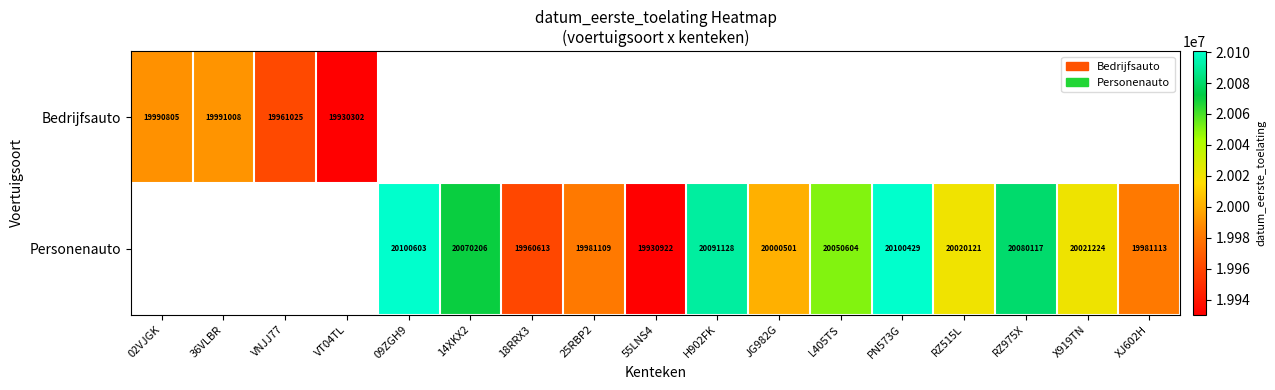

Is it true that Personenauto equals 34044515 at 25RBP2?

False